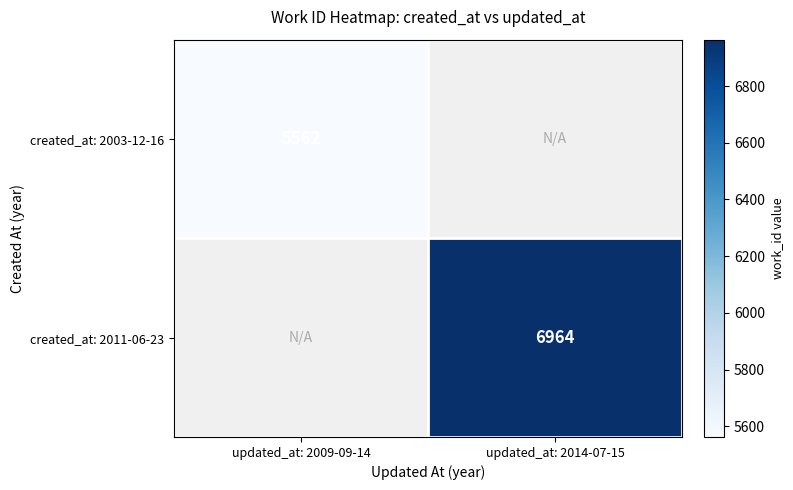

Is it true that created_at: 2003-12-16 equals 8981 at updated_at: 2009-09-14?

False